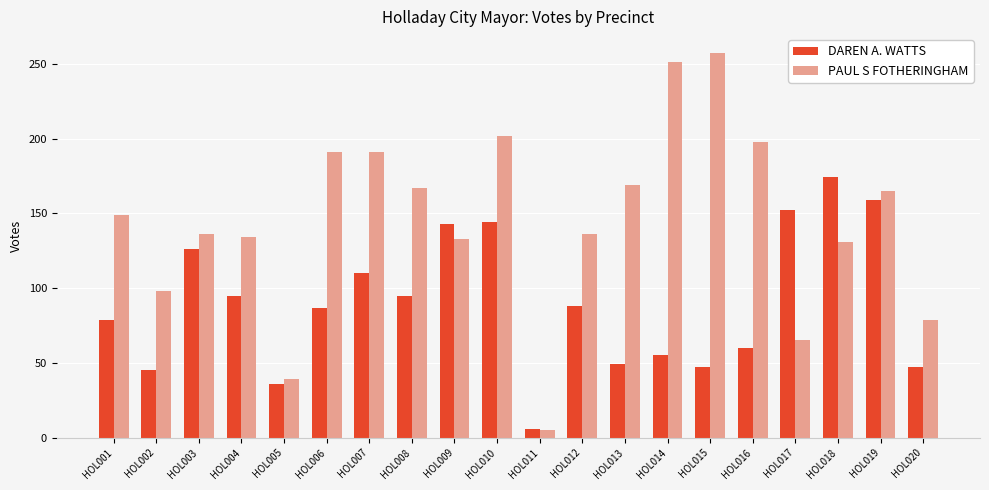

What is the minimum value shown in the chart?

5